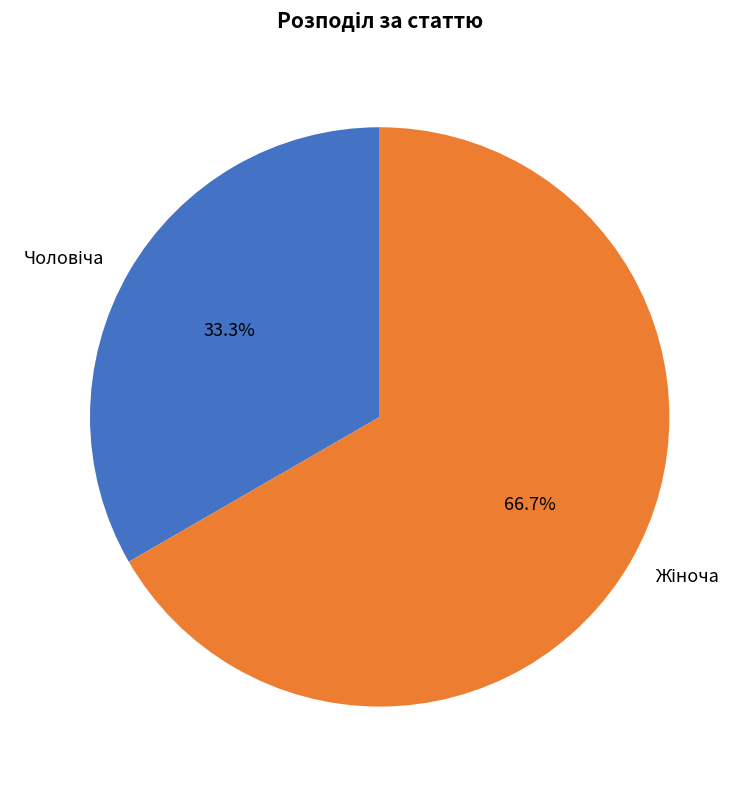

Is there a majority slice in this chart?

Yes